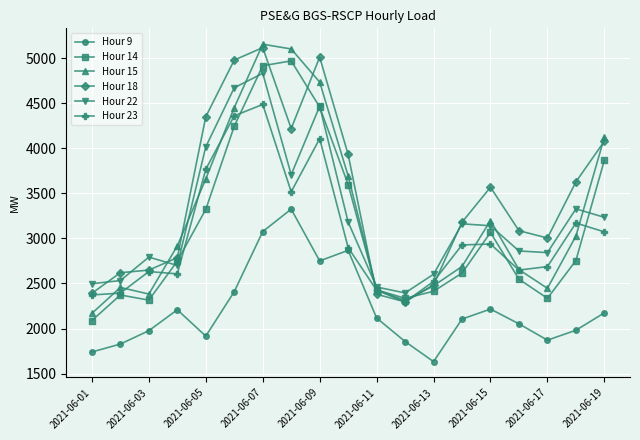

Which series has the largest total across all categories?

Hour 18